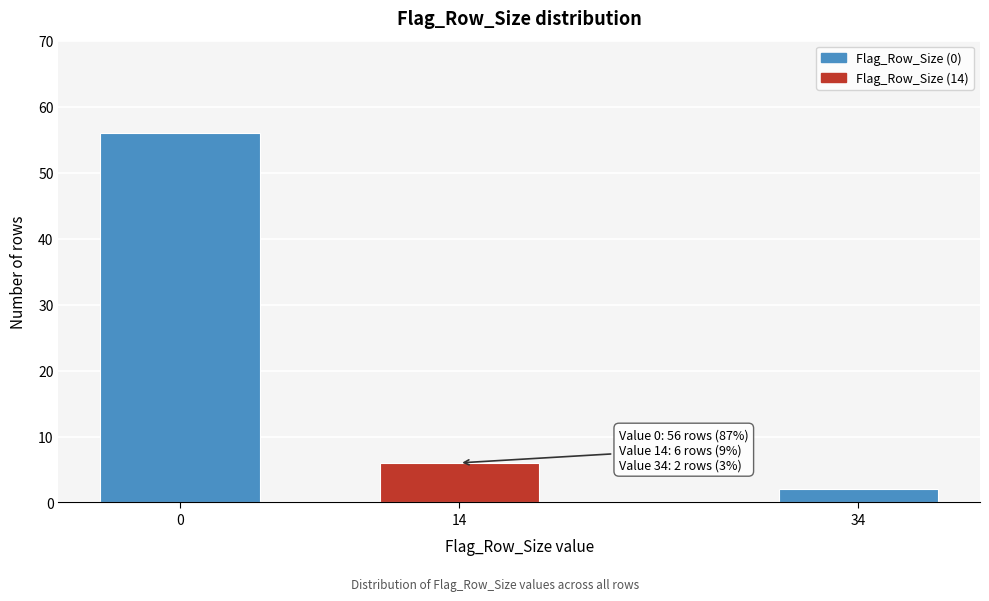

Reading right to left, what are all the values shown in this chart?

2	6	56